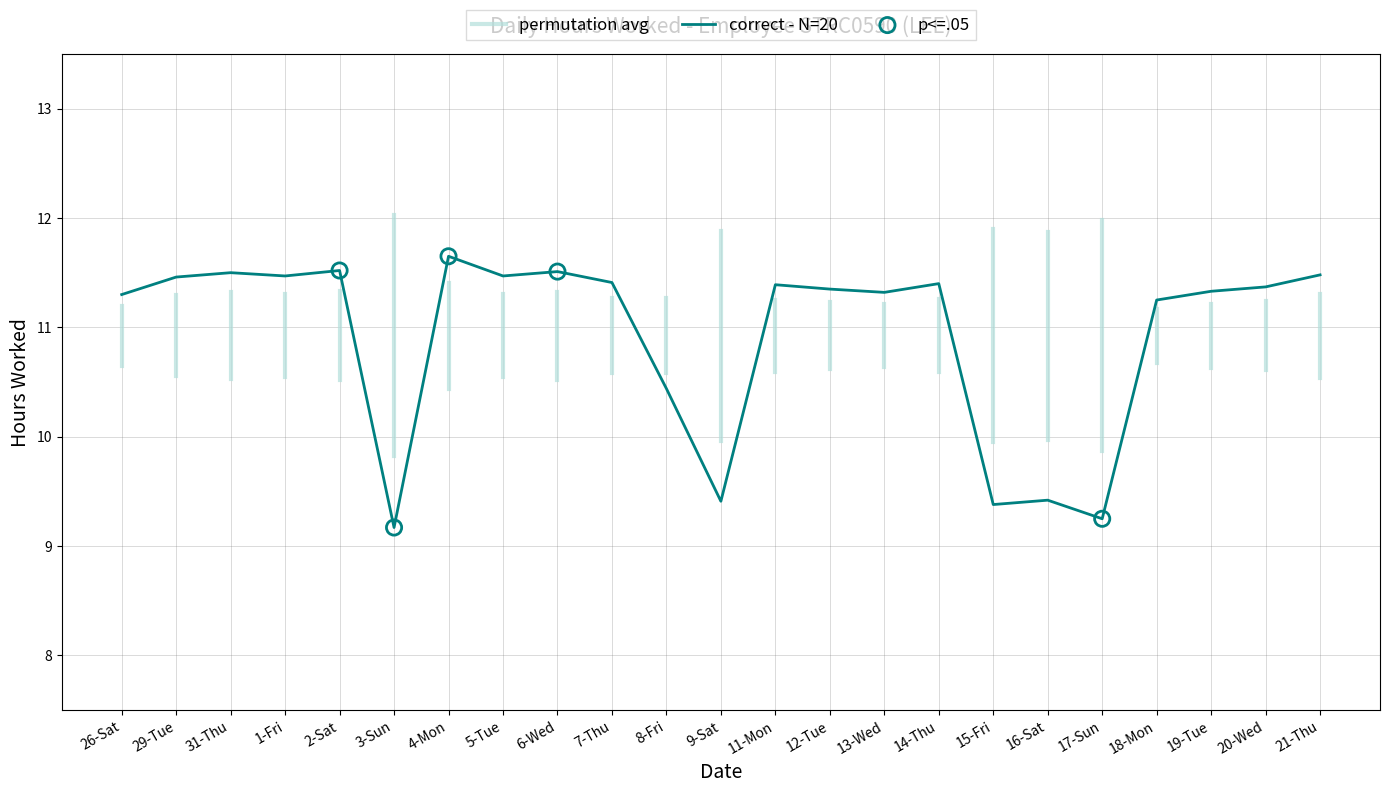

Approximately how many times larger is the value at 9-Sat compared to 7-Thu?

0.8